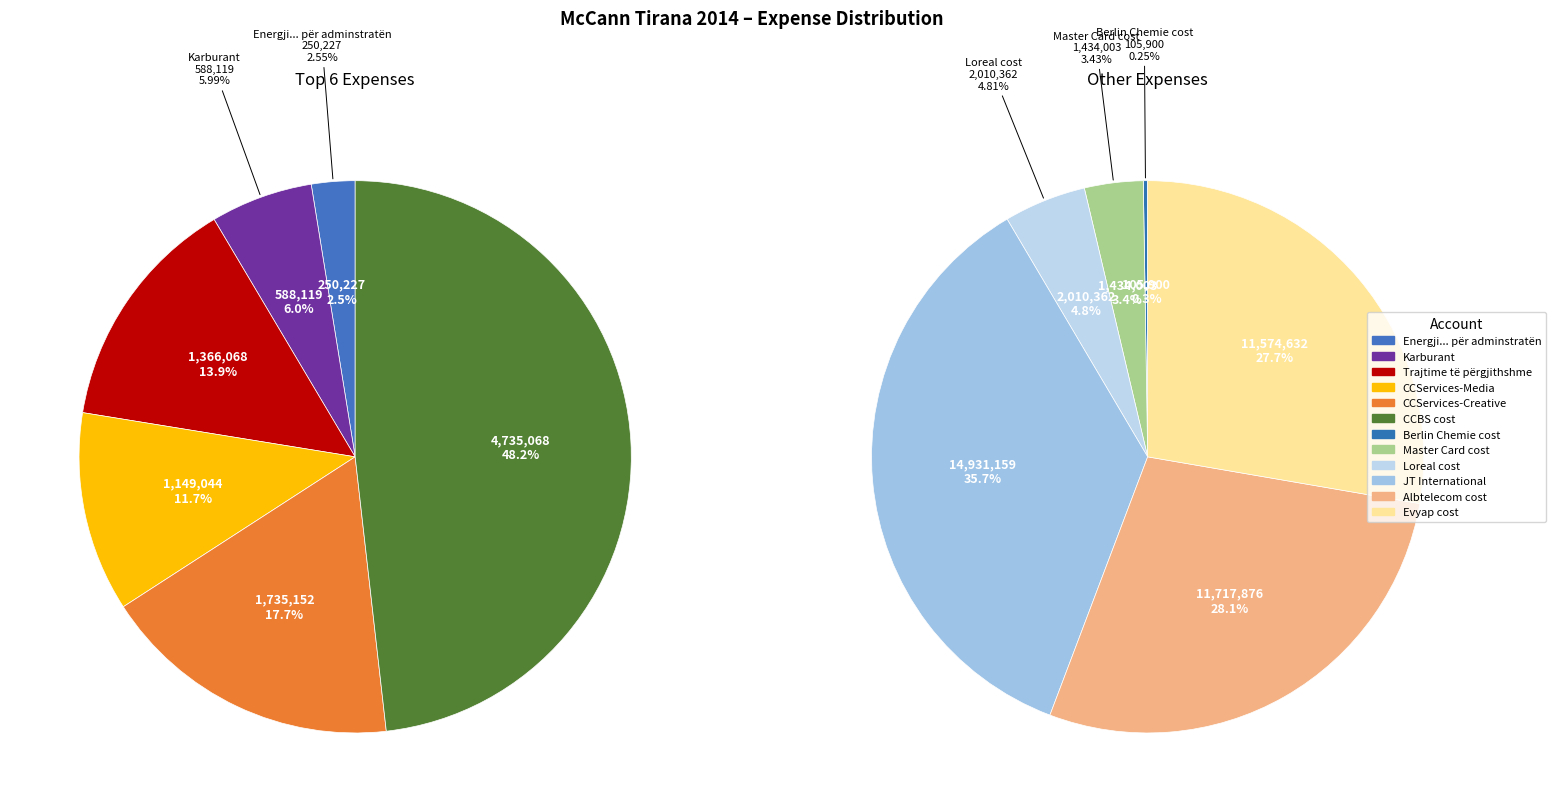

Does CCServices-Creative represent more than half of the total?

No